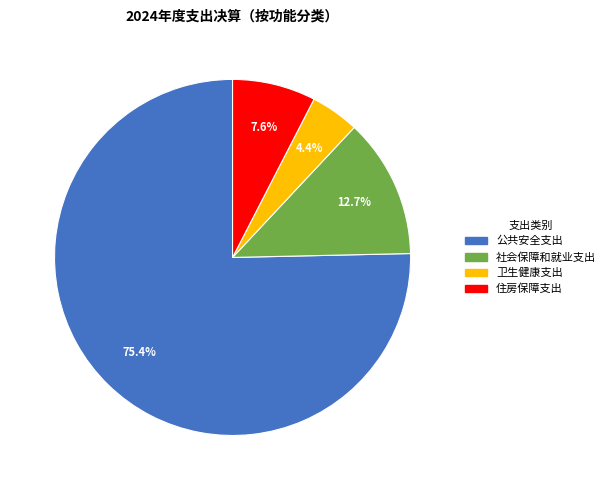

How many segments does this pie chart have?

4